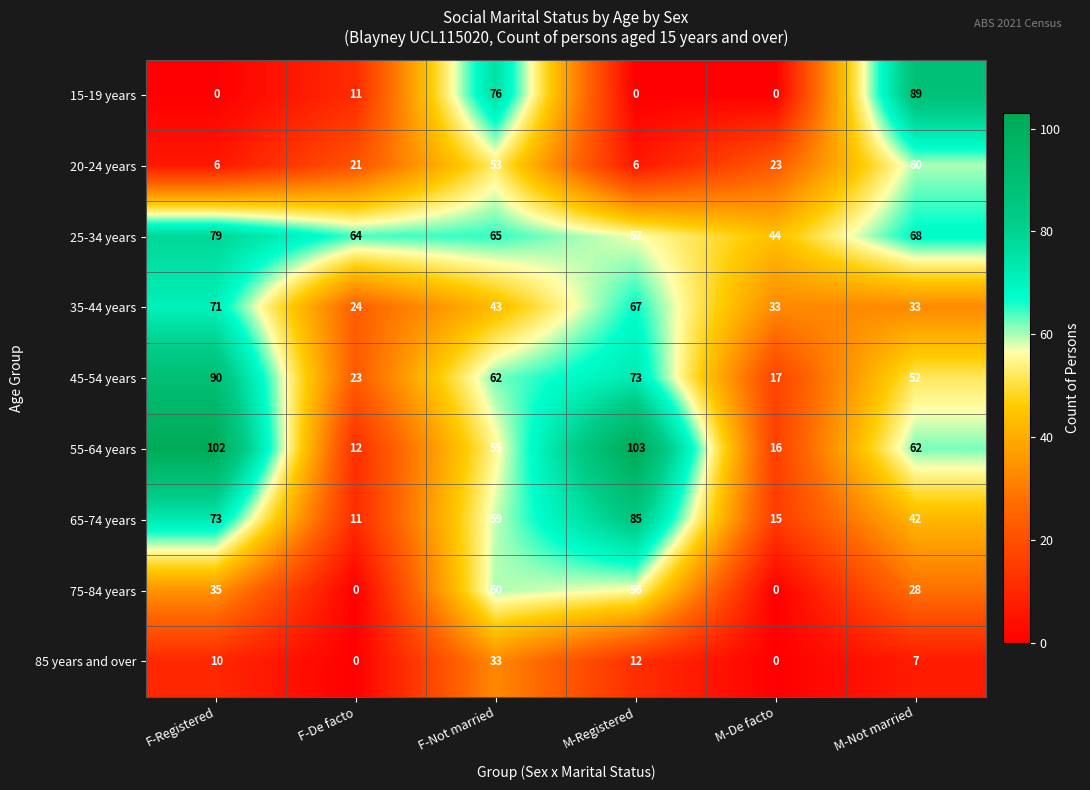

What is the total value across all series at F-Not married?

506